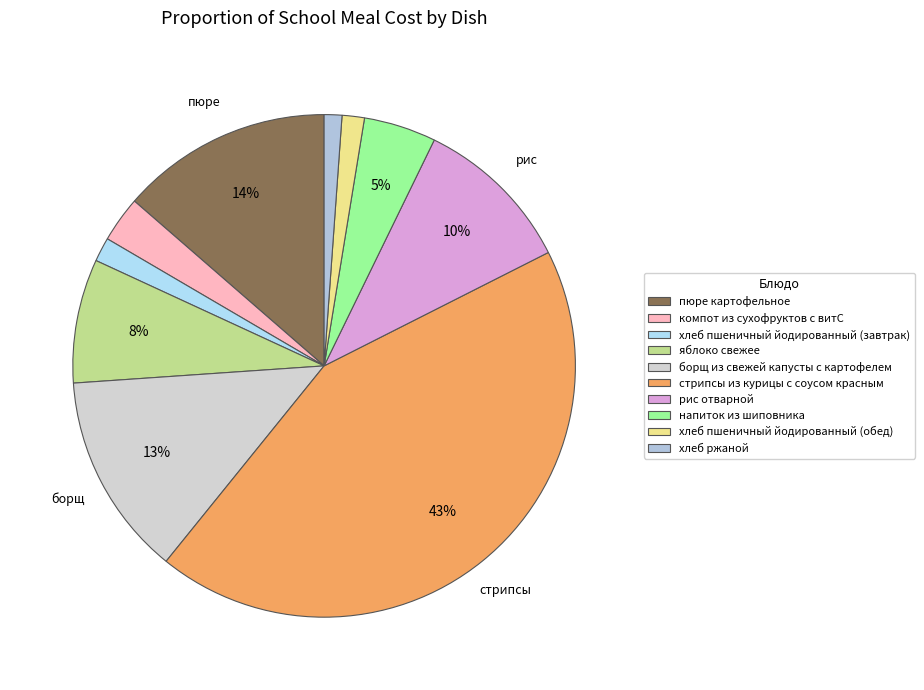

How much of the chart is everything except пюре картофельное?

86.4%